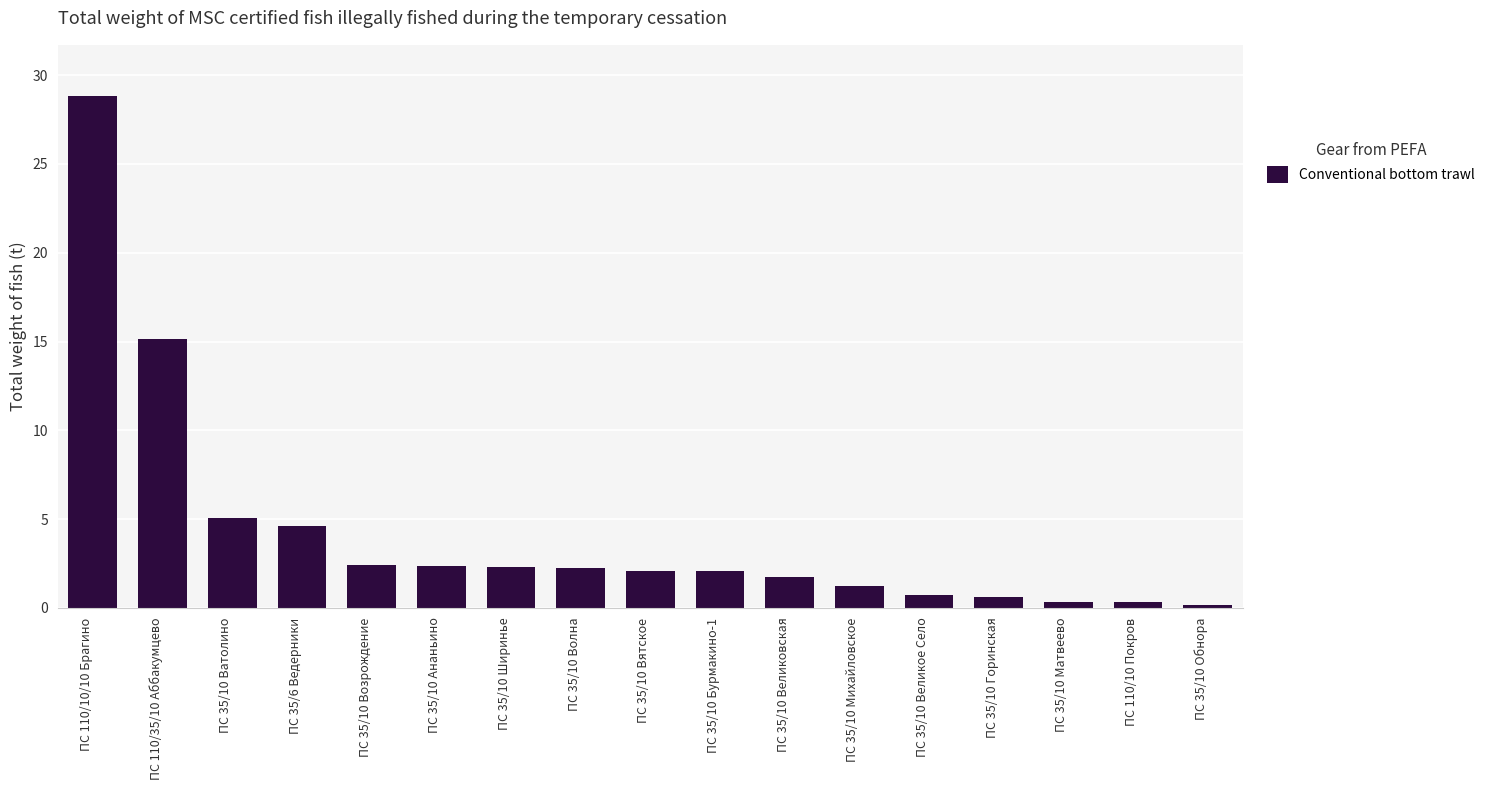

Is it true that the value at ПС 35/10 Великовская is 1.7?

True